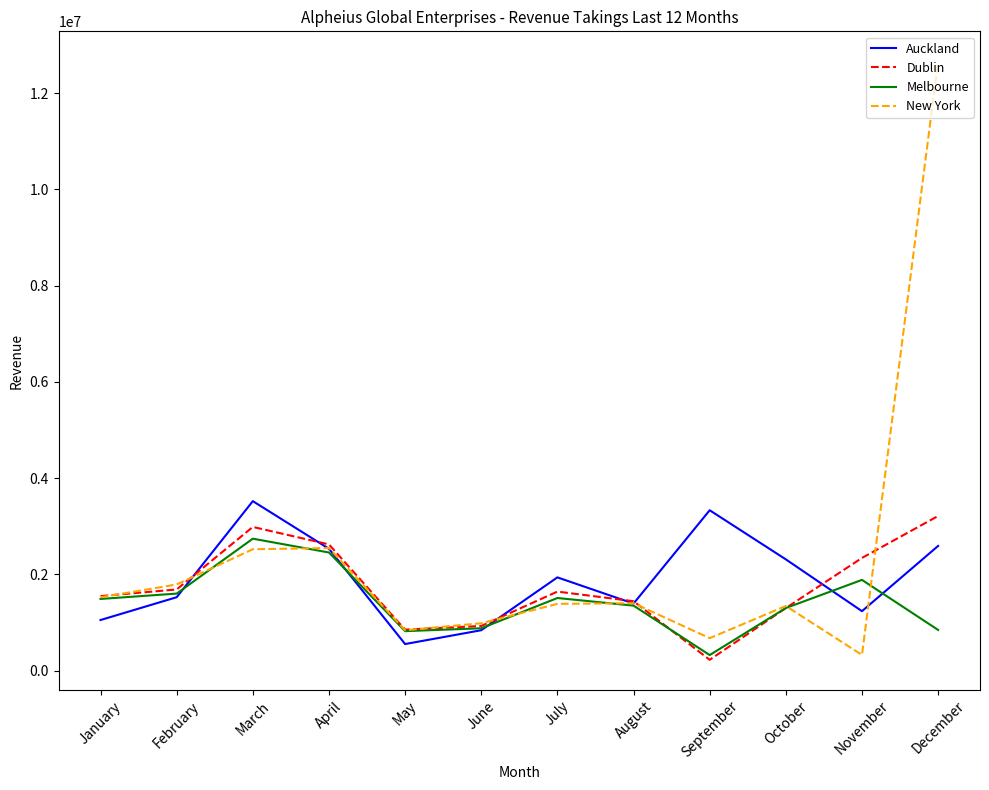

What is the highest value of the Auckland series?

3521487